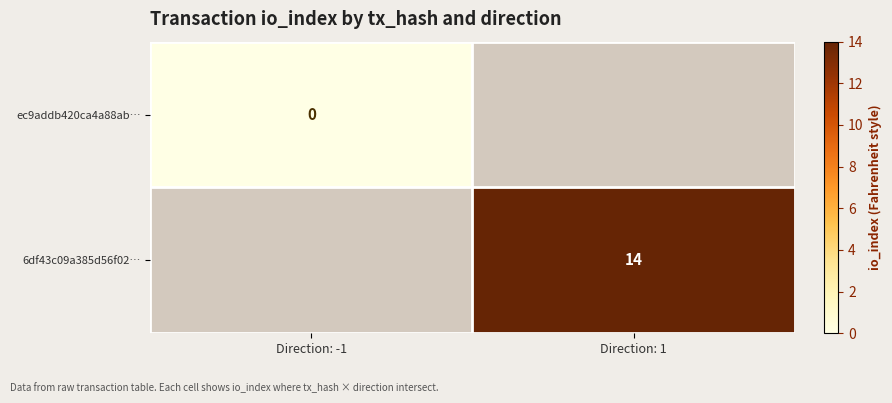

Is the value of ec9addb420ca4a88ab… at Direction: -1 greater than the value of 6df43c09a385d56f02… at Direction: 1?

No